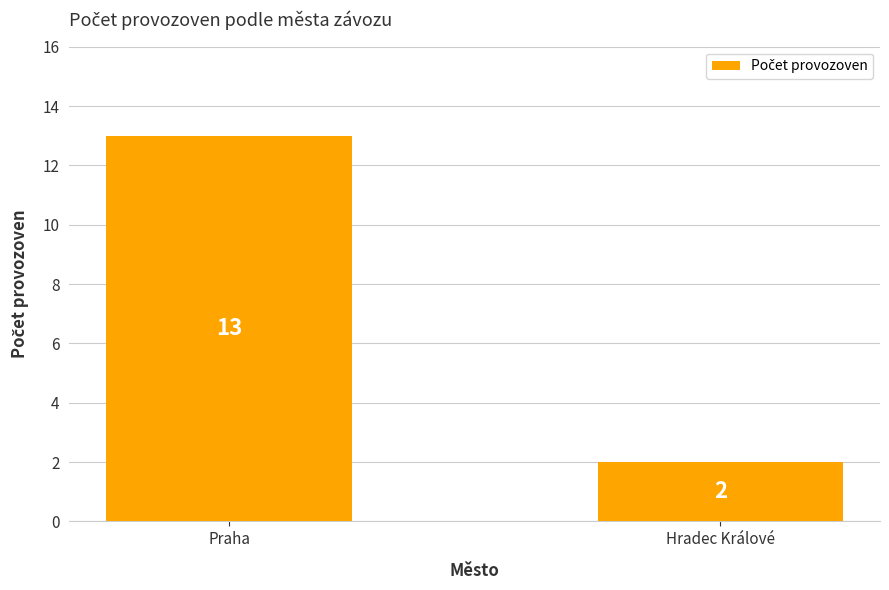

What is the approximate value at Praha, to the nearest 5?

15